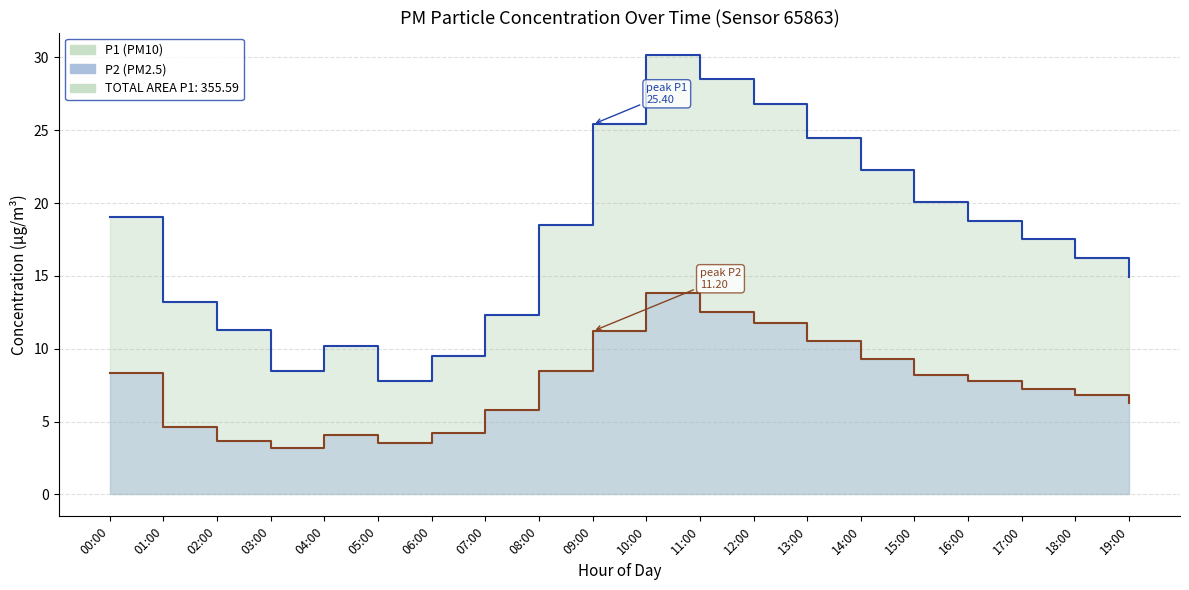

Reading left to right, list all the values displayed in this chart.

00:00=19.1	01:00=13.2	02:00=11.3	03:00=8.5	04:00=10.2	05:00=7.8	06:00=9.5	07:00=12.3	08:00=18.5	09:00=25.4	10:00=30.2	11:00=28.5	12:00=26.8	13:00=24.5	14:00=22.3	15:00=20.1	16:00=18.8	17:00=17.5	18:00=16.2	19:00=14.9